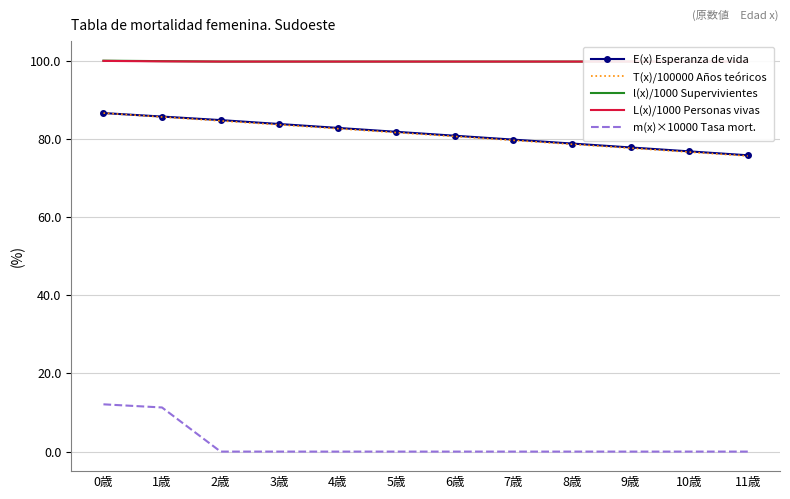

Reading left to right, list all the values displayed in this chart.

E(x) Esperanza de vida: 0歳=86.6	1歳=85.7	2歳=84.8	3歳=83.8	4歳=82.8	5歳=81.8	6歳=80.8	7歳=79.8	8歳=78.8	9歳=77.8	10歳=76.8	11歳=75.8
T(x)/100000 Años teóricos: 0歳=86.6	1歳=85.6	2歳=84.6	3歳=83.6	4歳=82.6	5歳=81.6	6歳=80.6	7歳=79.6	8歳=78.6	9歳=77.6	10歳=76.6	11歳=75.6
l(x)/1000 Supervivientes: 0歳=100.0	1歳=99.9	2歳=99.8	3歳=99.8	4歳=99.8	5歳=99.8	6歳=99.8	7歳=99.8	8歳=99.8	9歳=99.8	10歳=99.8	11歳=99.8
L(x)/1000 Personas vivas: 0歳=99.9	1歳=99.8	2歳=99.8	3歳=99.8	4歳=99.8	5歳=99.8	6歳=99.8	7歳=99.8	8歳=99.8	9歳=99.8	10歳=99.8	11歳=99.8
m(x)×10000 Tasa mort.: 0歳=12.1	1歳=11.3	2歳=0.0	3歳=0.0	4歳=0.0	5歳=0.0	6歳=0.0	7歳=0.0	8歳=0.0	9歳=0.0	10歳=0.0	11歳=0.0